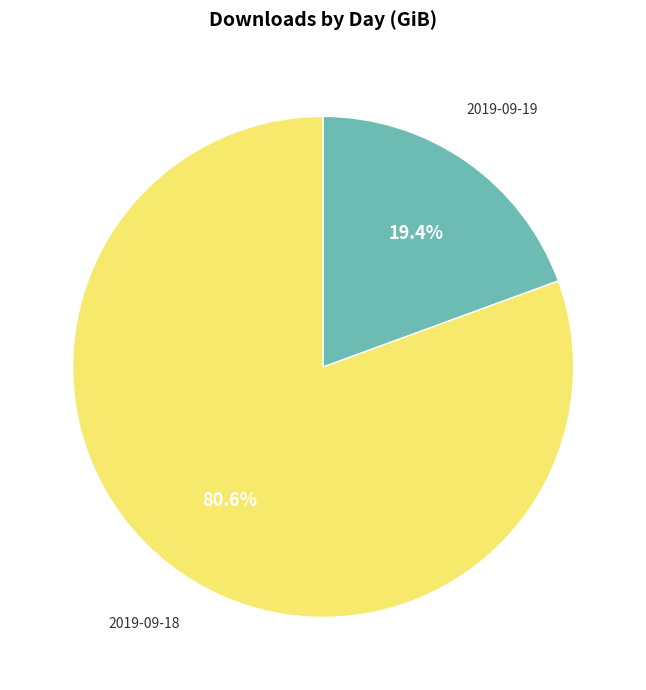

To the nearest percent, what is the difference between the largest and smallest slice percentages?

61%